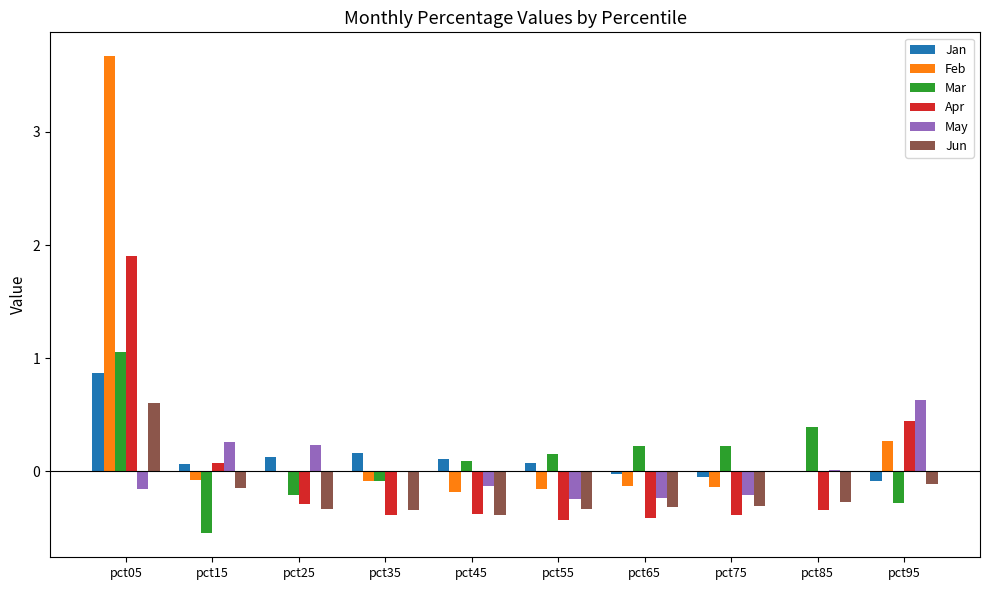

Which series has the widest spread of values?

Feb